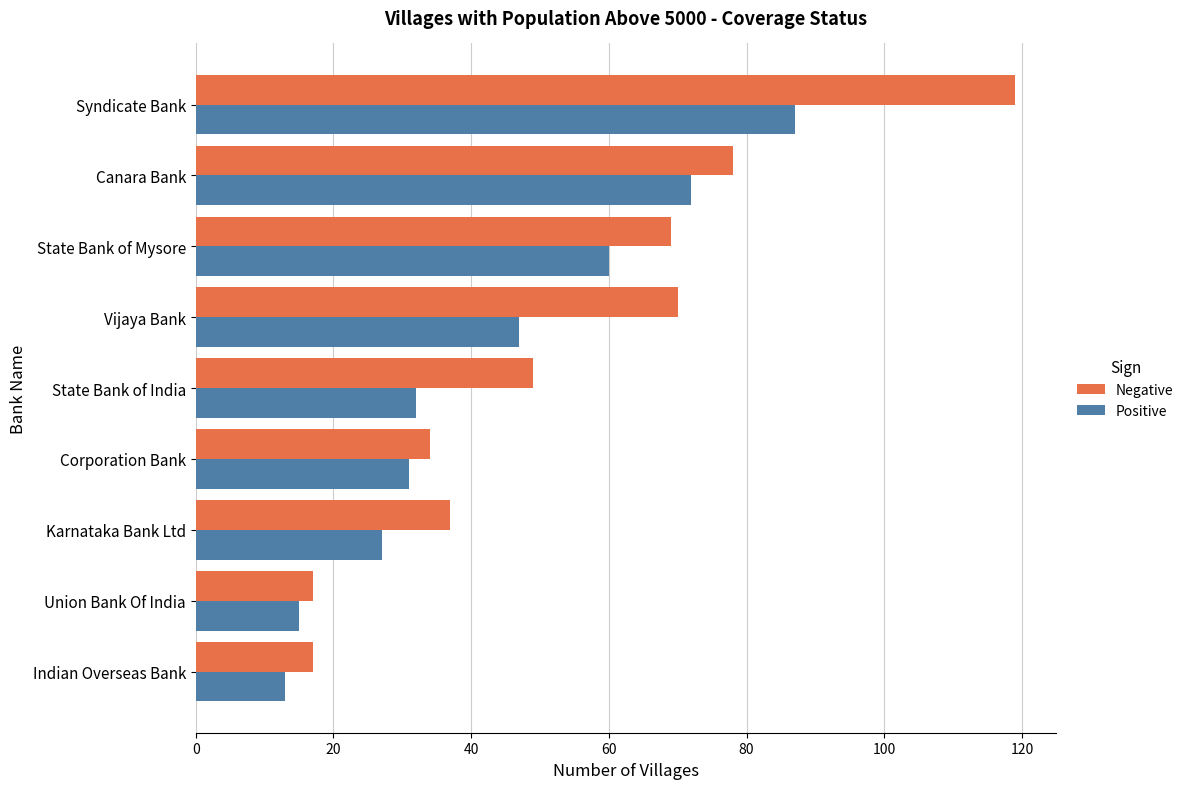

At Syndicate Bank, list the series in order from smallest to largest.

Positive, Negative